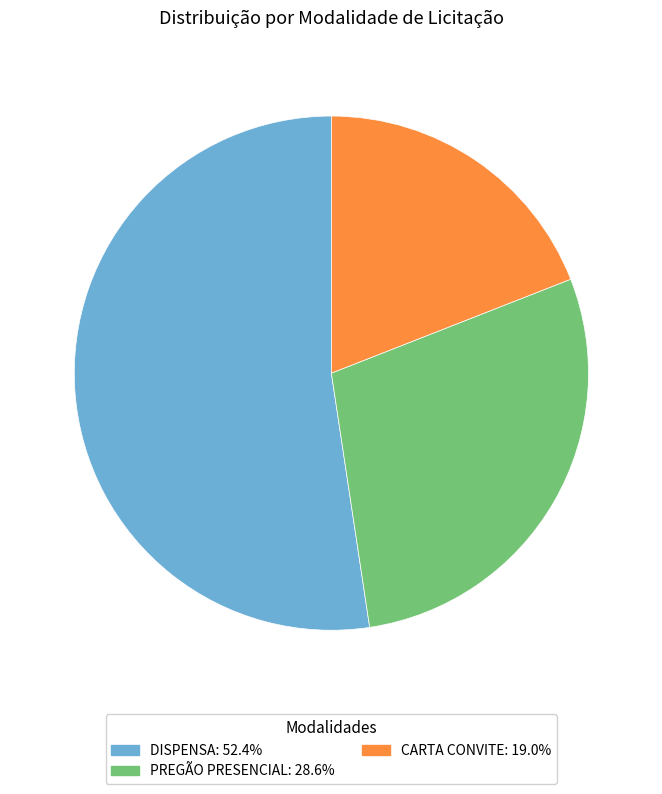

Which category has the biggest portion of the pie?

DISPENSA